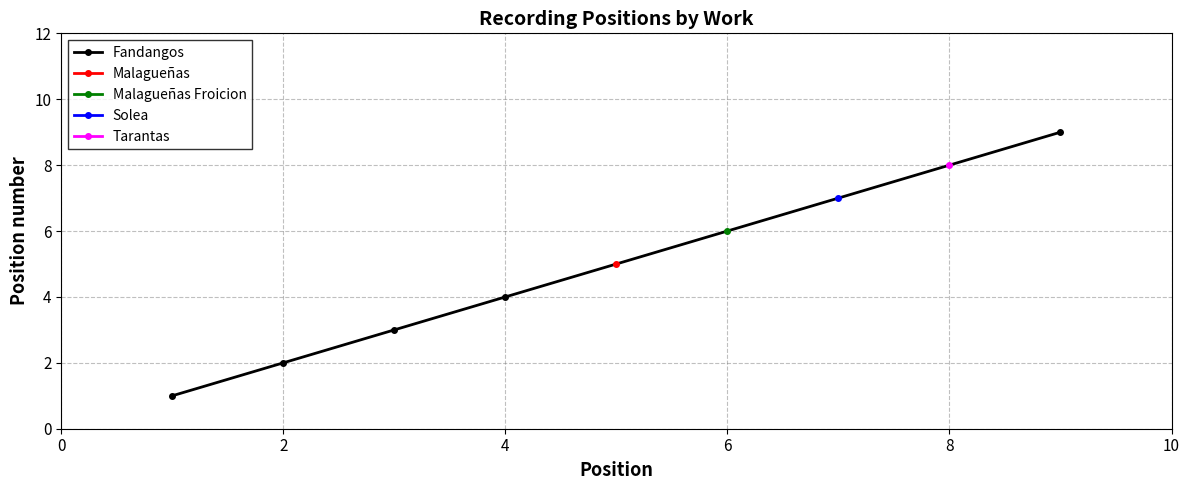

How many values are between 2 and 4?

3